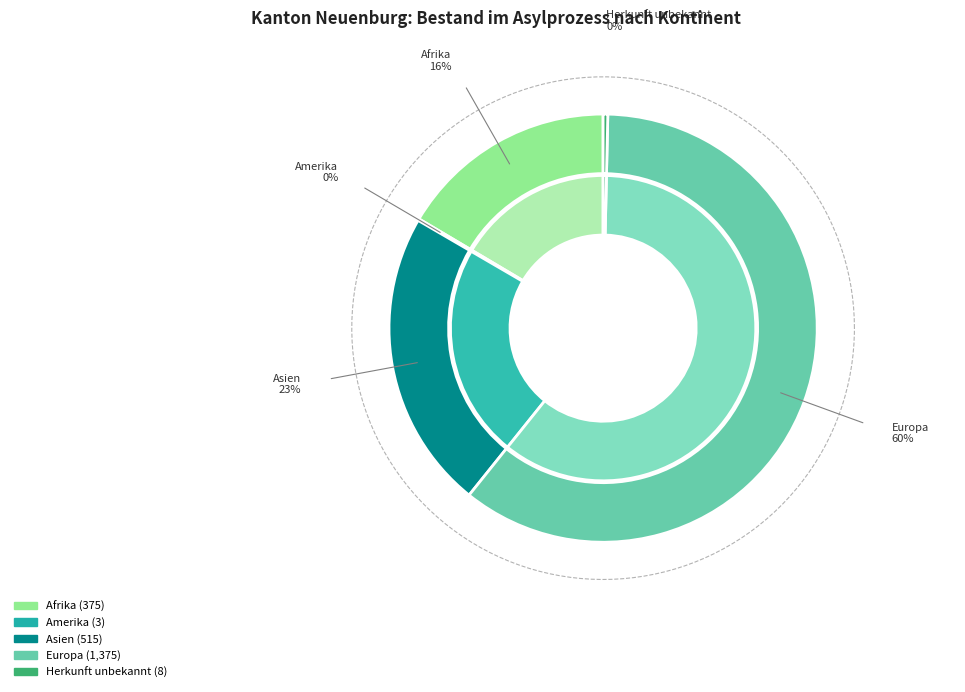

Is Afrika the majority of the pie?

No